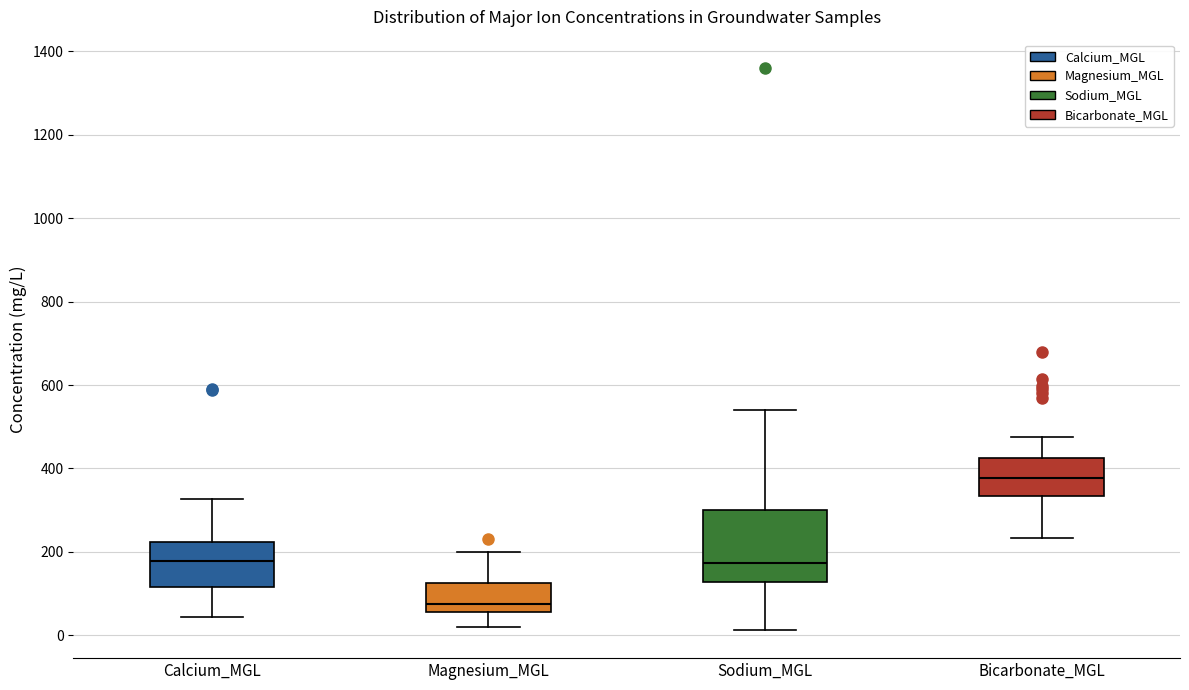

Which box is the tallest, from its lower edge to its upper edge?

Sodium_MGL